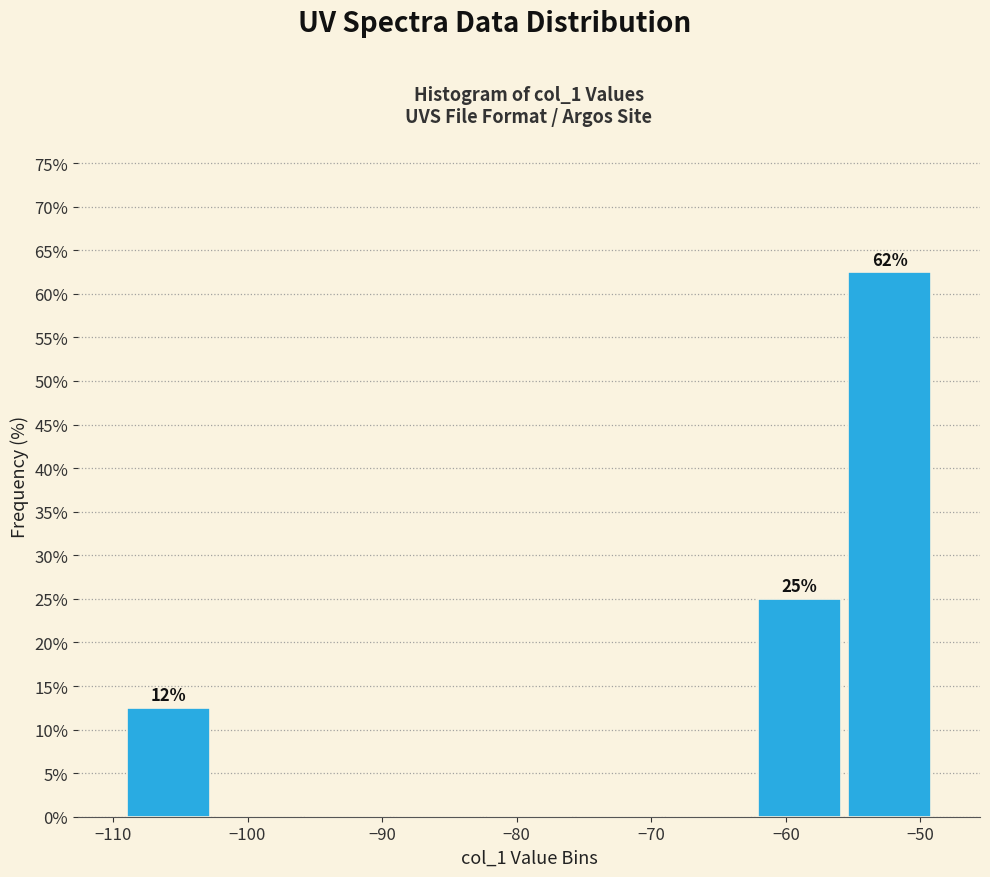

Which range on the x-axis has the tallest bar?

-56 to -49